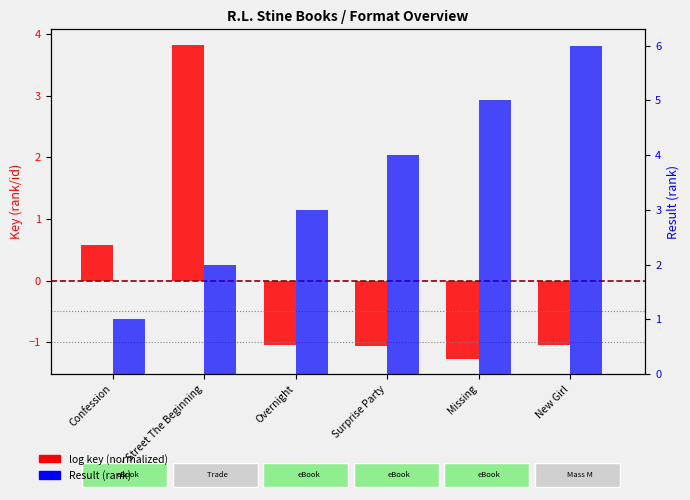

What is the minimum value for Result (rank)?

1.0